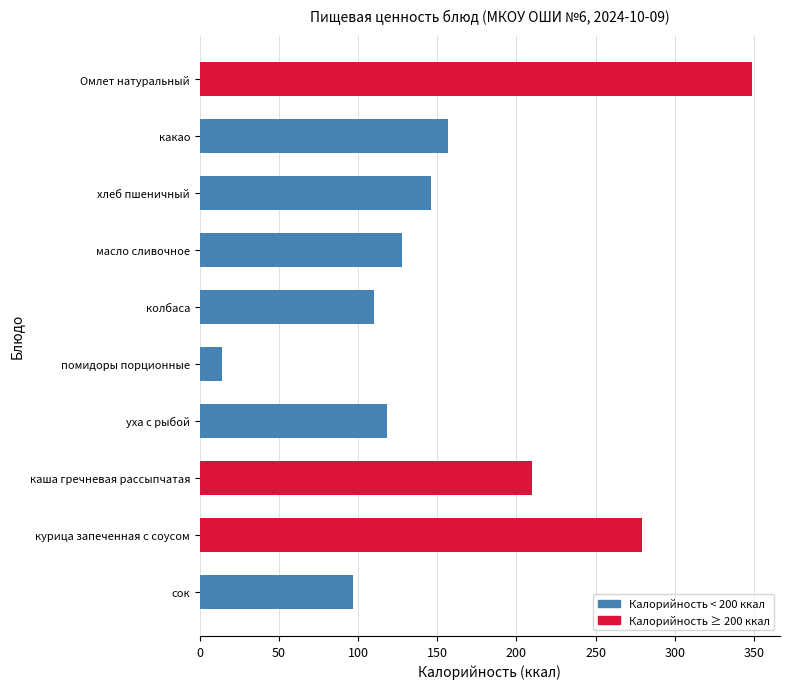

Between сок and масло сливочное, which is larger?

масло сливочное